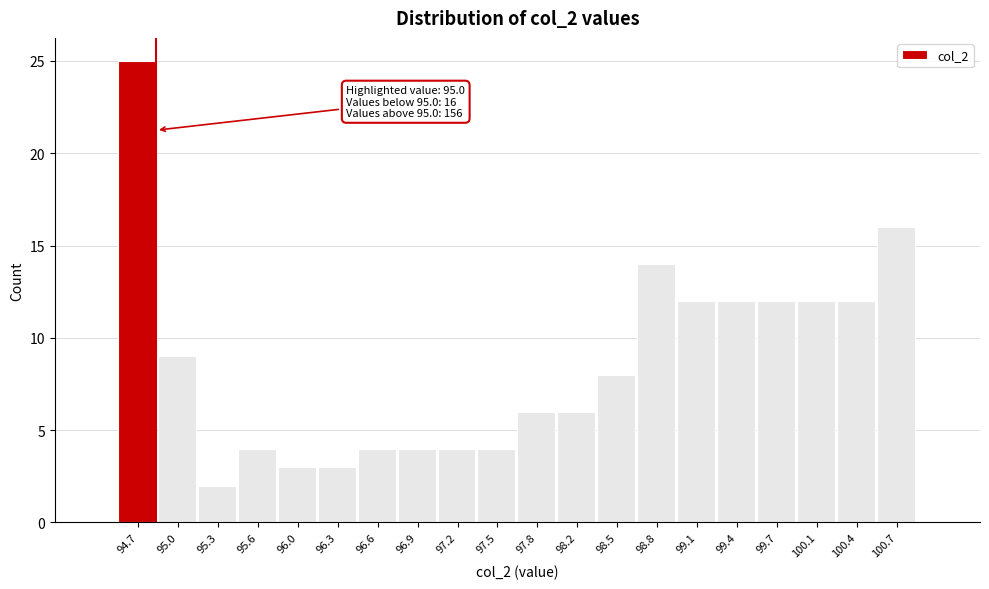

Reading left to right, transcribe all the data shown in this chart.

94.7=25	95.0=9	95.3=2	95.6=4	96.0=3	96.3=3	96.6=4	96.9=4	97.2=4	97.5=4	97.8=6	98.2=6	98.5=8	98.8=14	99.1=12	99.4=12	99.7=12	100.1=12	100.4=12	100.7=16